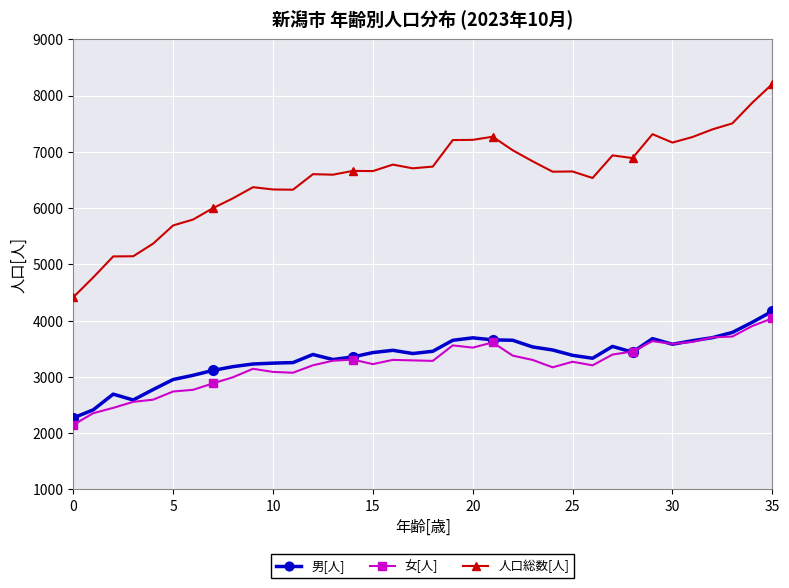

What is the difference between the second highest and minimum values in the 人口総数[人] series?

3458